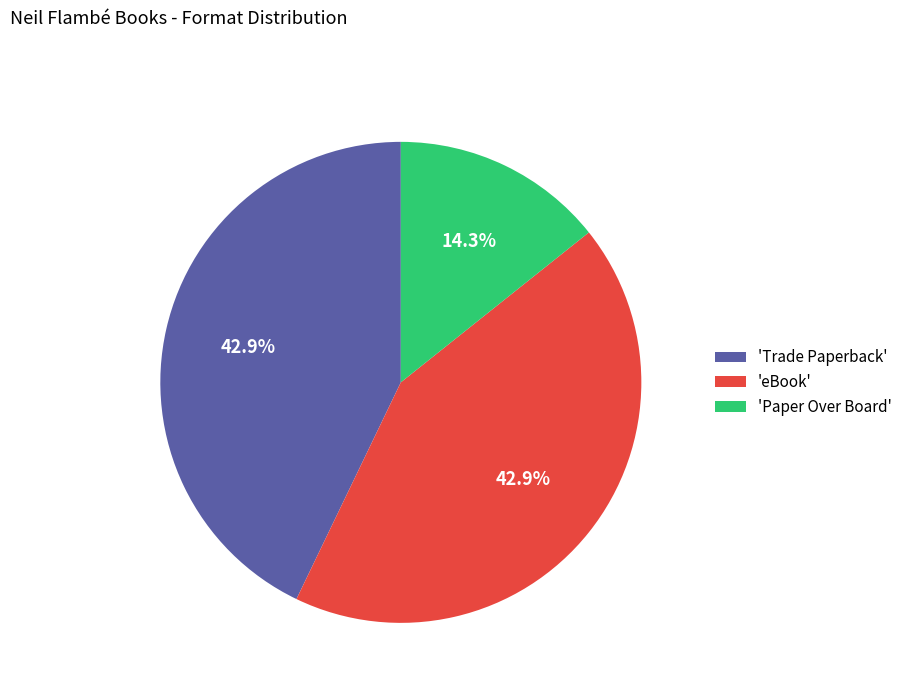

Is there any slice that represents more than half of the pie?

No